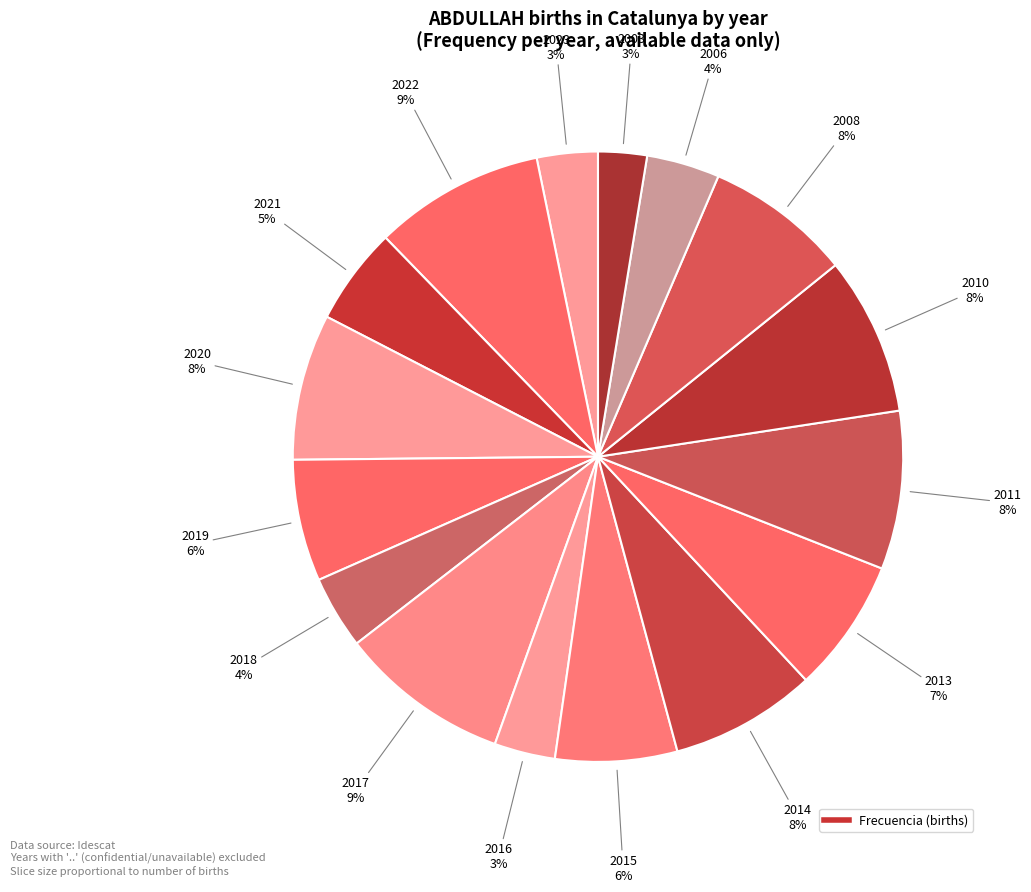

How many slices are in this pie chart?

16